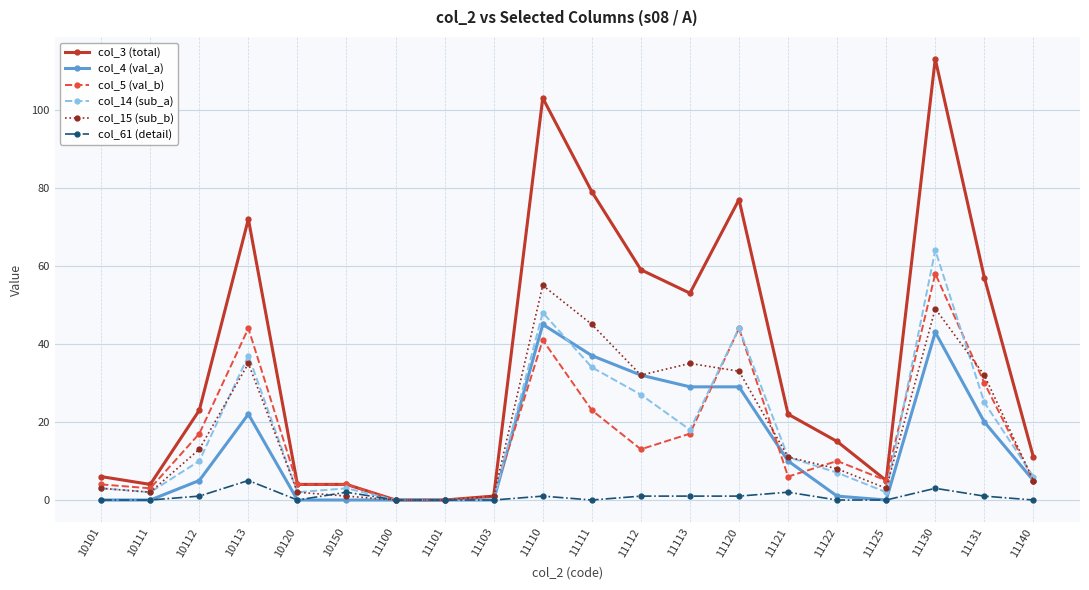

What is the sum of all col_4 (val_a) values?

278